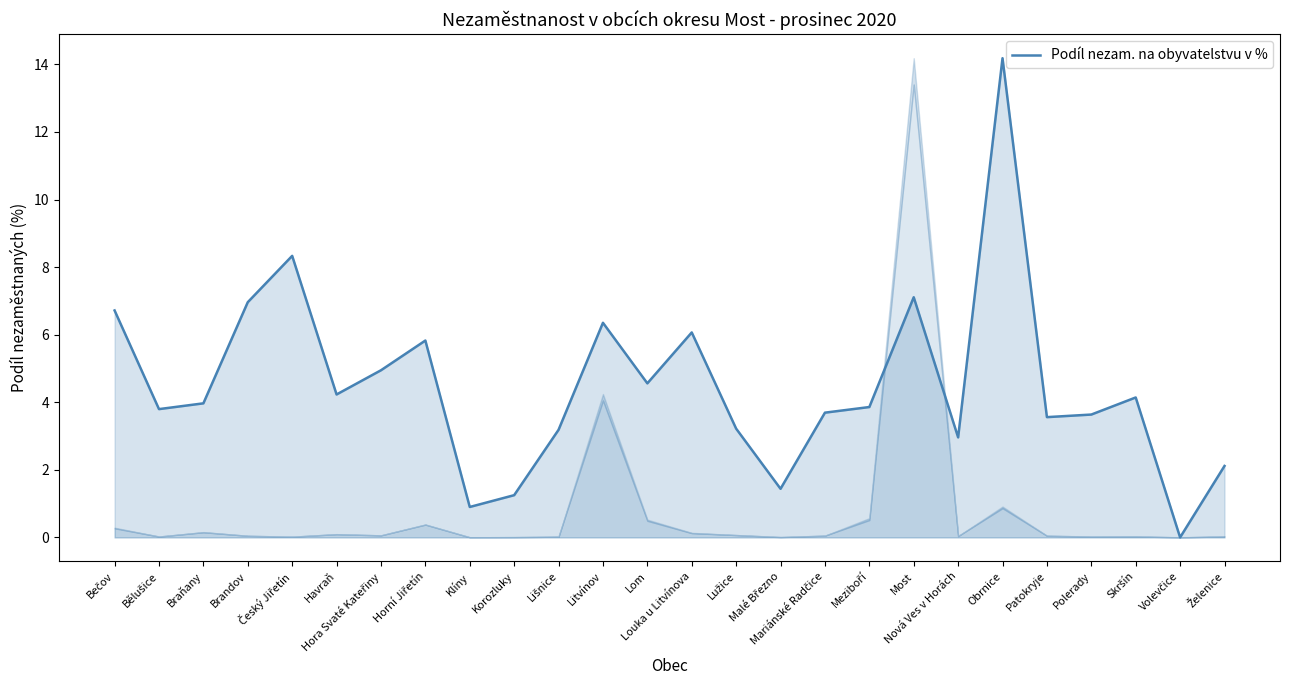

What is the difference between the maximum and minimum values?

14.2